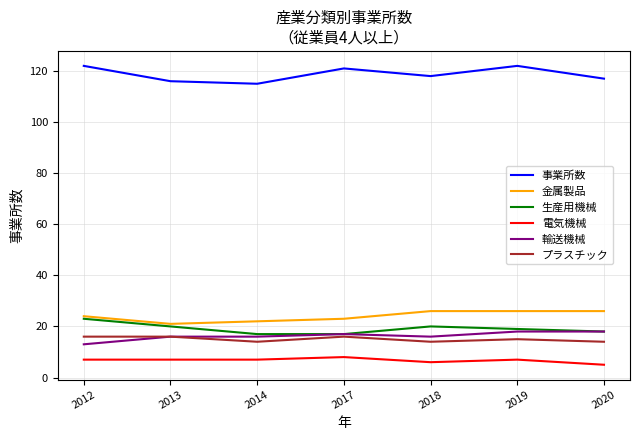

What is the sum of the 金属製品 values at 2014 and 2018?

48